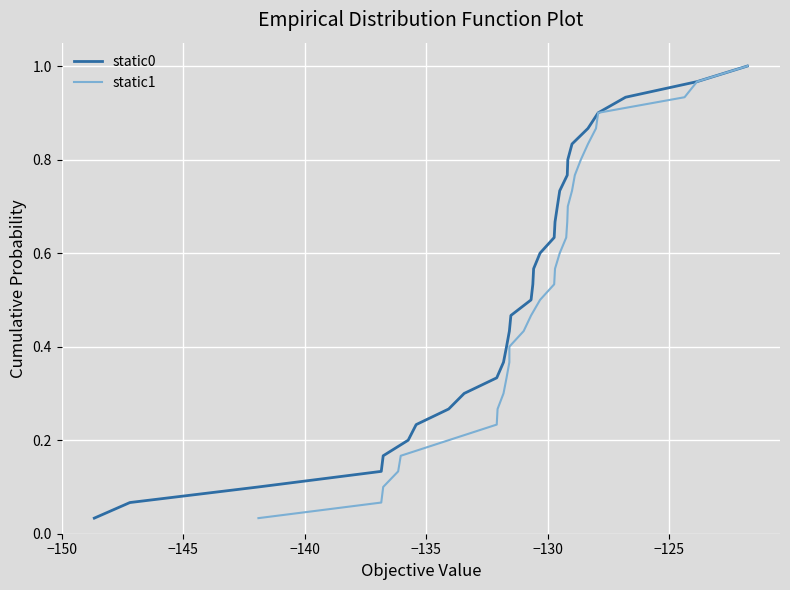

How many data points does each series have?

30